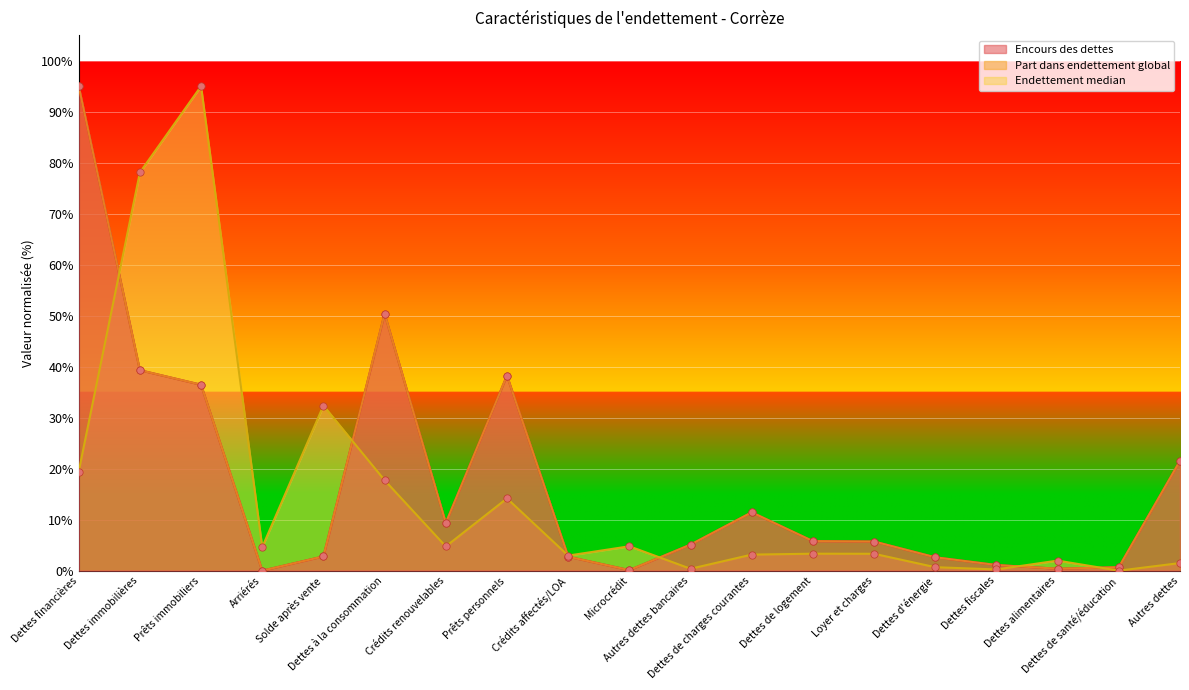

At which category is the sum across all series the highest?

Dettes financières